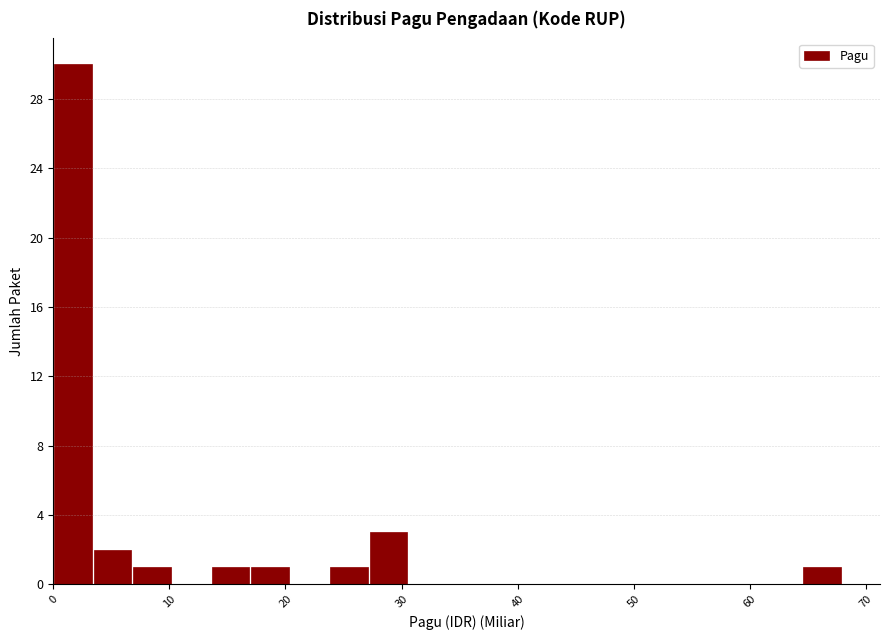

Read against the x-axis, roughly where is the centre of the tallest bar?

2